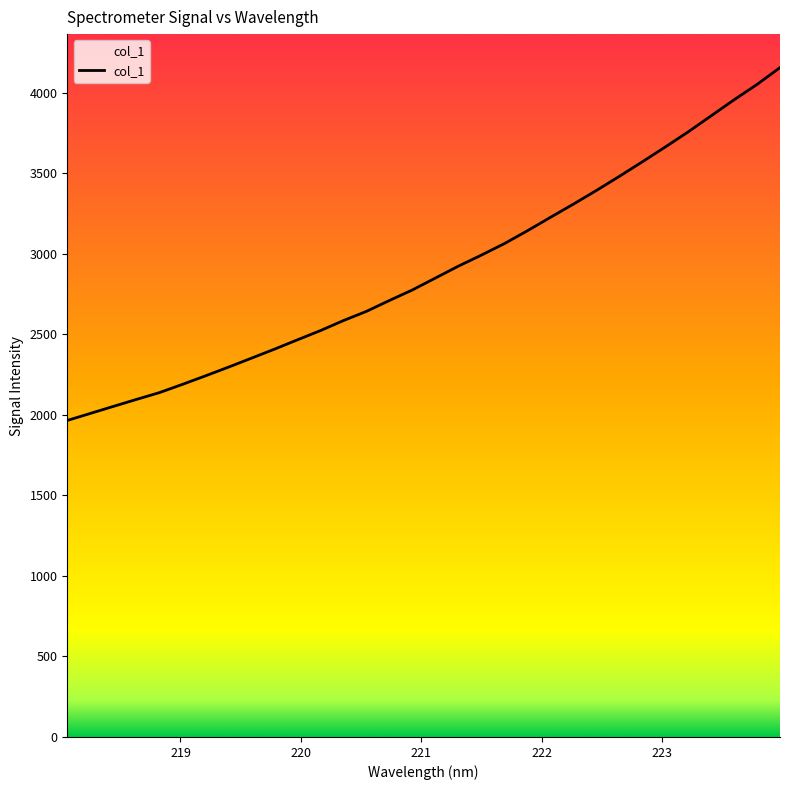

True or false: the data has more than 1 interior local peaks.

False